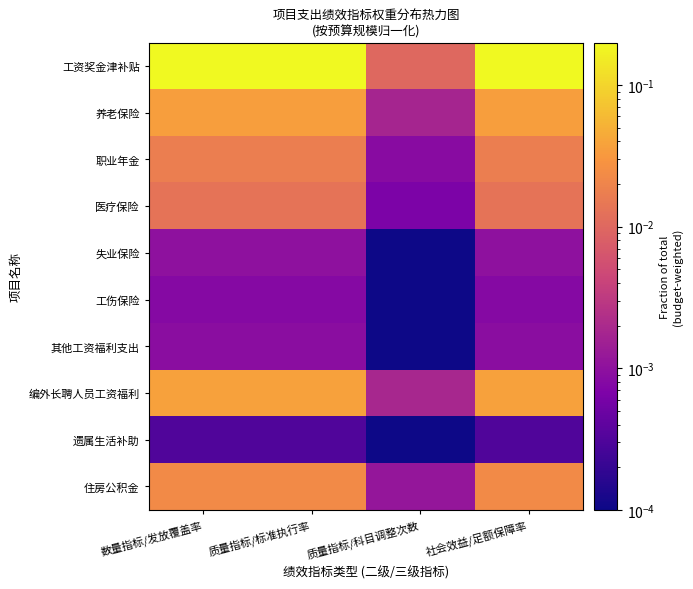

Reading left to right, what are all the values shown in this chart?

工资奖金津补贴: 数量指标/发放覆盖率=0.2	质量指标/标准执行率=0.2	质量指标/科目调整次数=0.0	社会效益/足额保障率=0.2
养老保险: 数量指标/发放覆盖率=0.0	质量指标/标准执行率=0.0	质量指标/科目调整次数=0.0	社会效益/足额保障率=0.0
职业年金: 数量指标/发放覆盖率=0.0	质量指标/标准执行率=0.0	质量指标/科目调整次数=0.0	社会效益/足额保障率=0.0
医疗保险: 数量指标/发放覆盖率=0.0	质量指标/标准执行率=0.0	质量指标/科目调整次数=0.0	社会效益/足额保障率=0.0
失业保险: 数量指标/发放覆盖率=0.0	质量指标/标准执行率=0.0	质量指标/科目调整次数=0.0	社会效益/足额保障率=0.0
工伤保险: 数量指标/发放覆盖率=0.0	质量指标/标准执行率=0.0	质量指标/科目调整次数=0.0	社会效益/足额保障率=0.0
其他工资福利支出: 数量指标/发放覆盖率=0.0	质量指标/标准执行率=0.0	质量指标/科目调整次数=0.0	社会效益/足额保障率=0.0
编外长聘人员工资福利: 数量指标/发放覆盖率=0.0	质量指标/标准执行率=0.0	质量指标/科目调整次数=0.0	社会效益/足额保障率=0.0
遗属生活补助: 数量指标/发放覆盖率=0.0	质量指标/标准执行率=0.0	质量指标/科目调整次数=0.0	社会效益/足额保障率=0.0
住房公积金: 数量指标/发放覆盖率=0.0	质量指标/标准执行率=0.0	质量指标/科目调整次数=0.0	社会效益/足额保障率=0.0